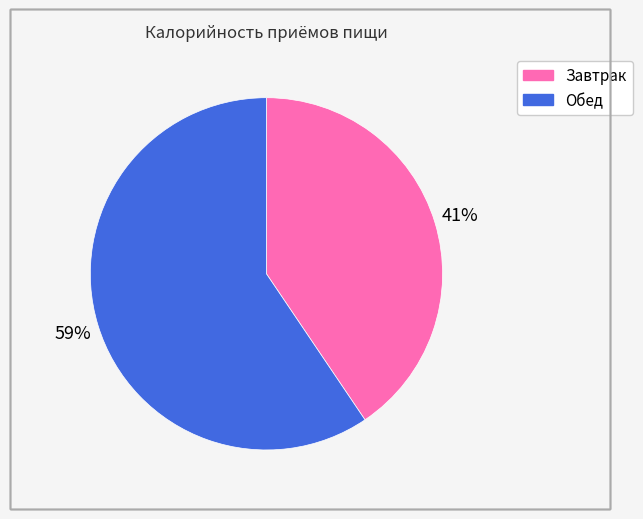

Does Обед account for over 50% of the chart?

Yes